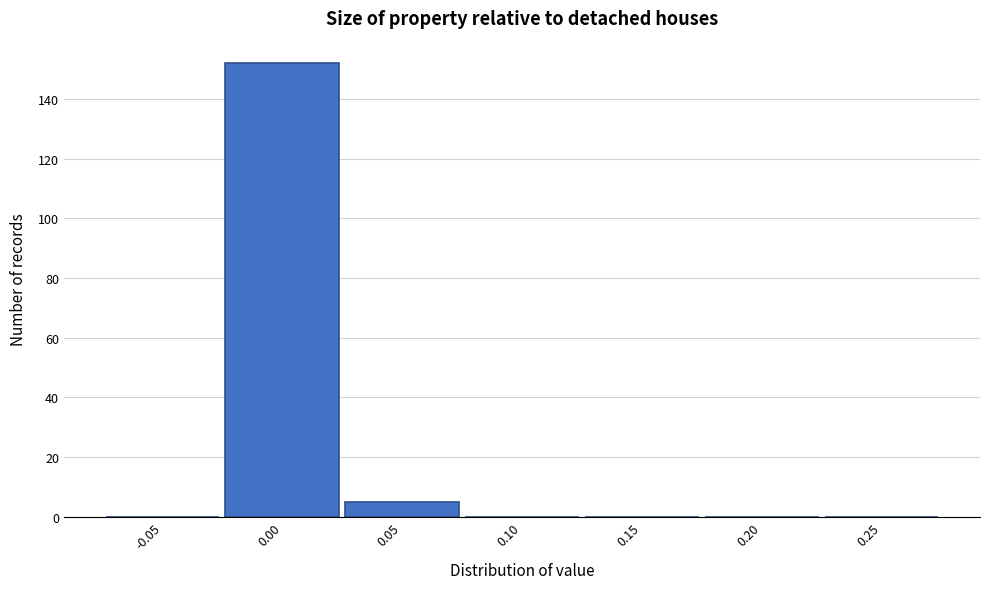

Reading left to right, list all the values displayed in this chart.

-0.05=0	0.00=152	0.05=5	0.10=0	0.15=0	0.20=0	0.25=0